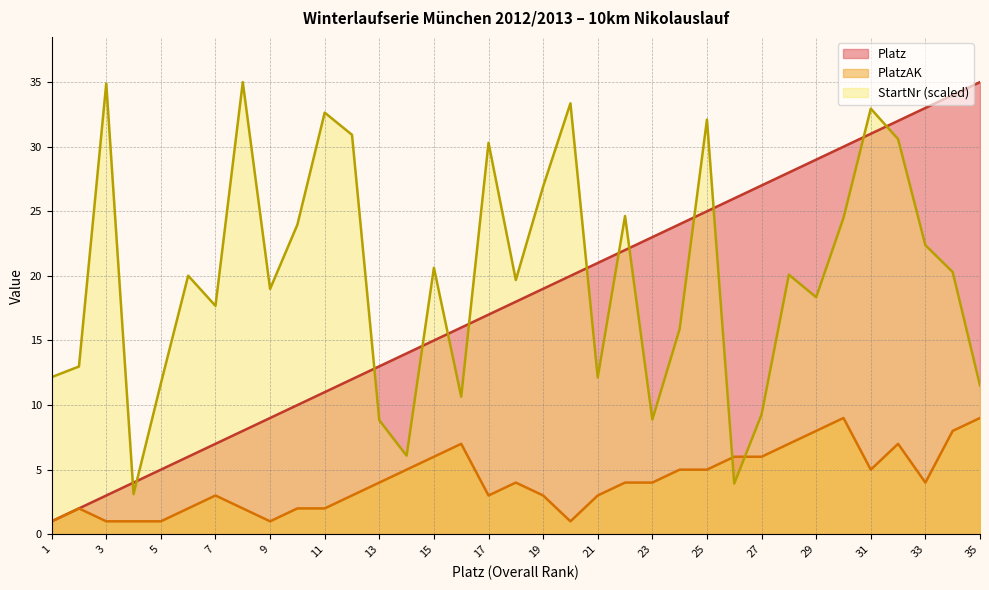

The value of Platz at 23 is 23.0. True or false?

True